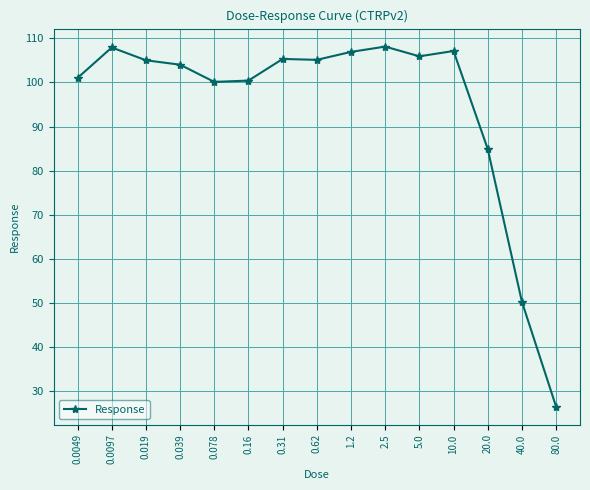

At which category does the data reach its first local peak?

0.0097